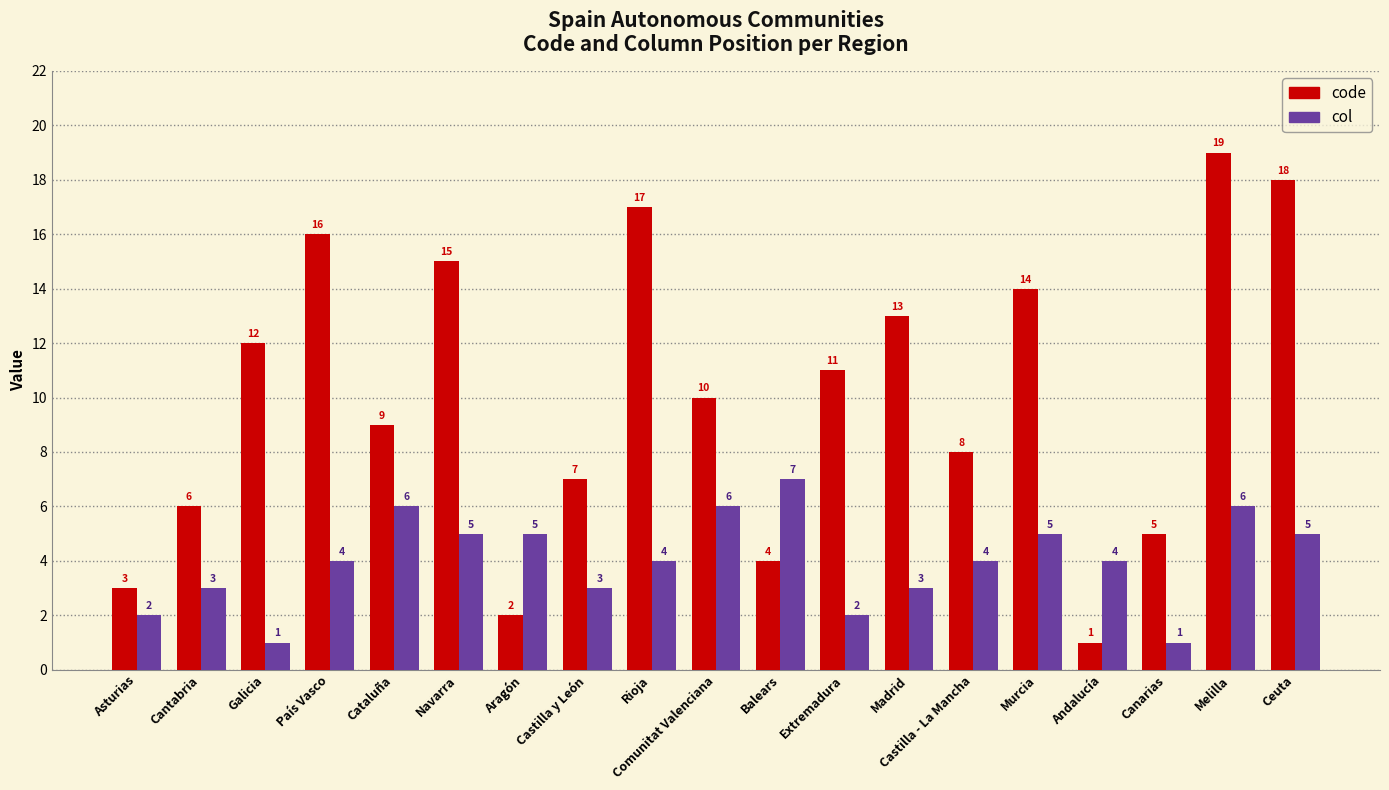

What is the label of the 1st bar from the right?

Ceuta